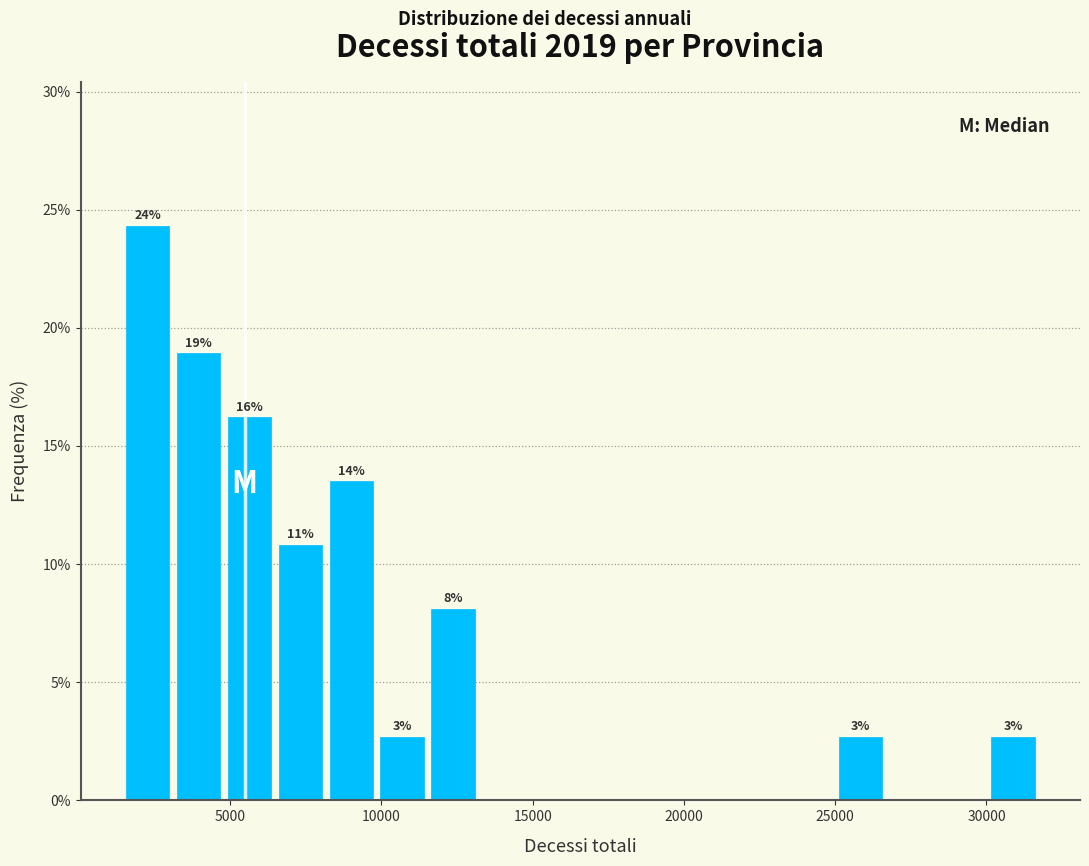

Around what value on the x-axis is the tallest bar? Give the approximate position of its centre, as read against the axis.

2500